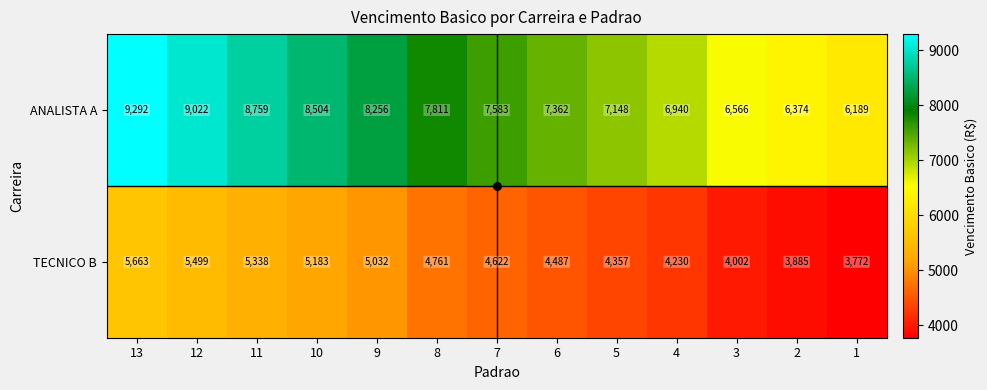

How many categories are shown in the chart?

13